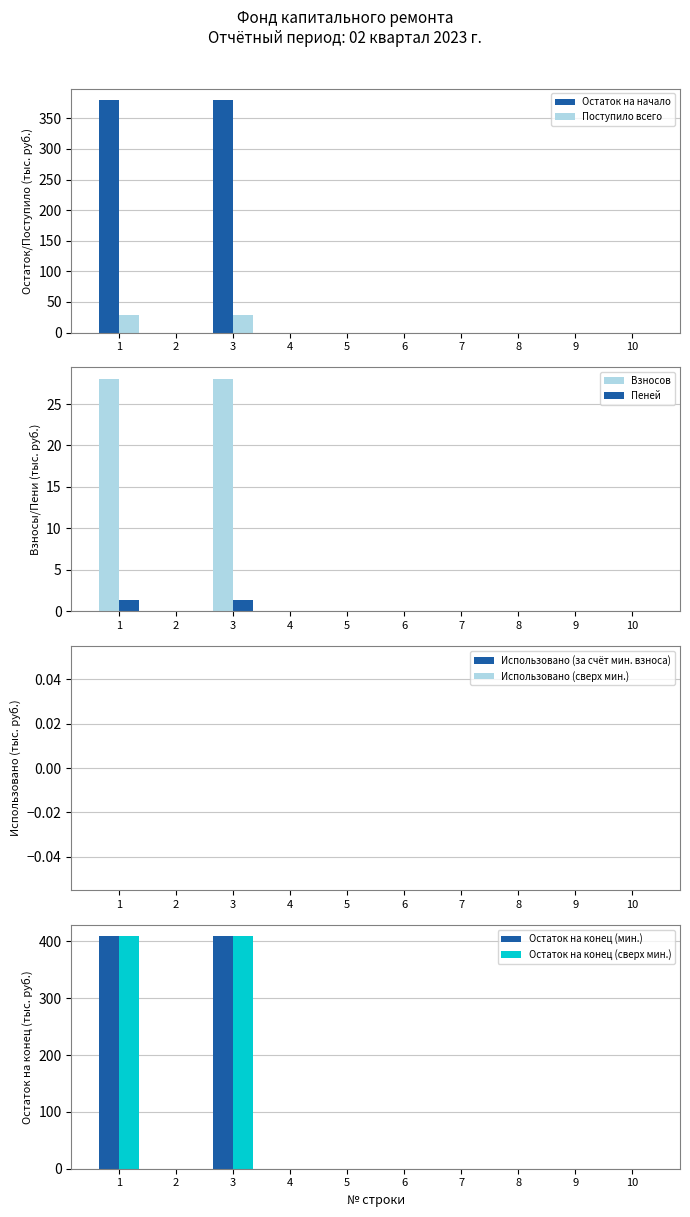

What is the difference between the maximum and minimum values in the Поступило всего series?

1.3